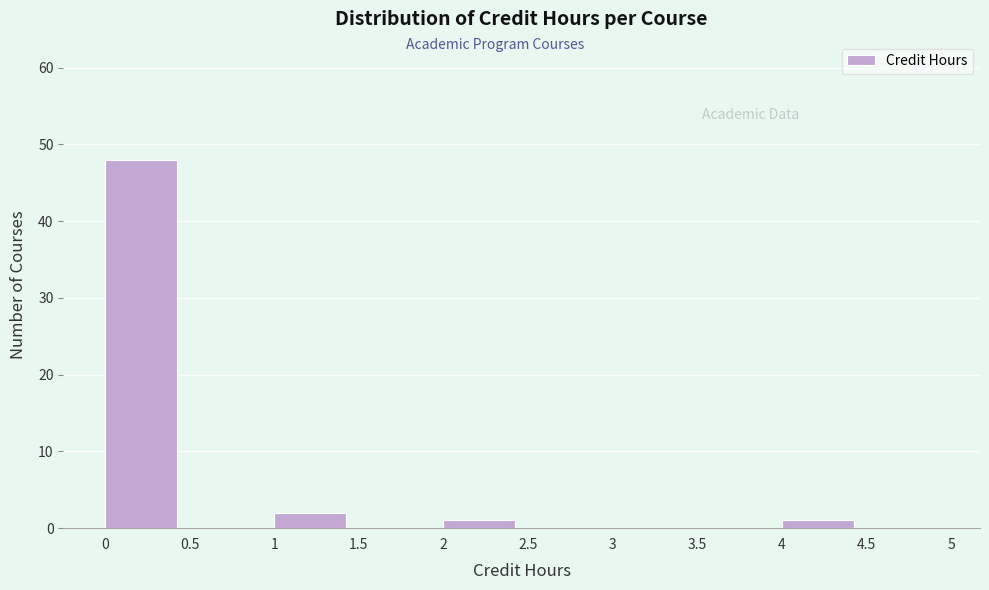

Which range on the x-axis has the tallest bar?

0 to 0.5